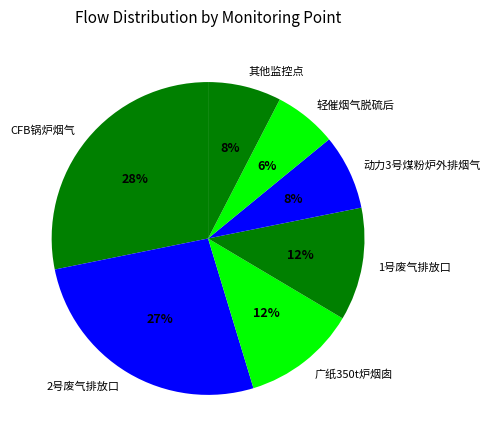

Which slice is the largest?

CFB锅炉烟气